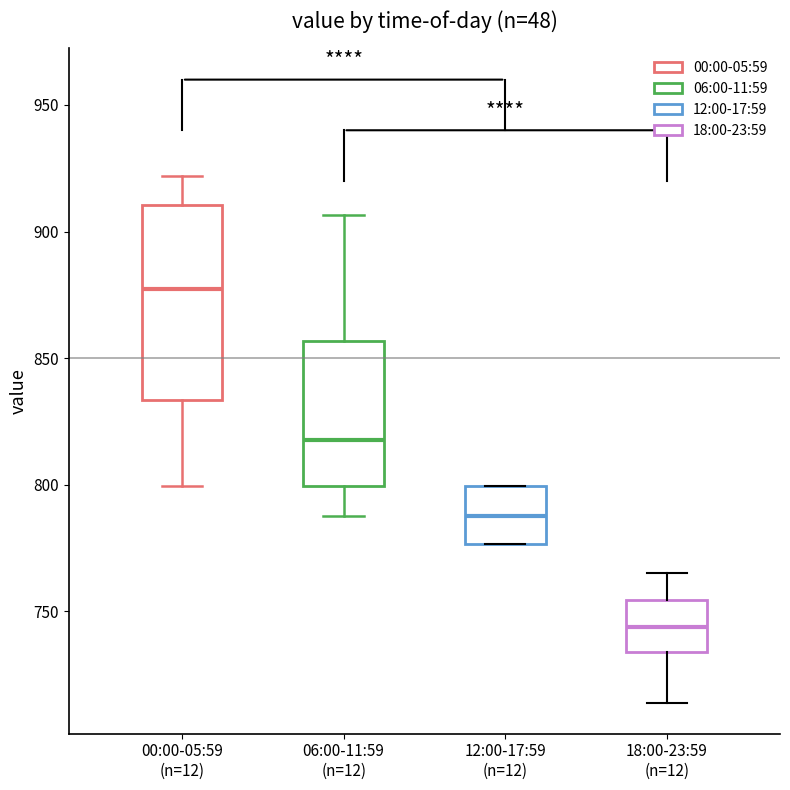

Which box is the tallest, from its lower edge to its upper edge?

00:00-05:59 (n=12)